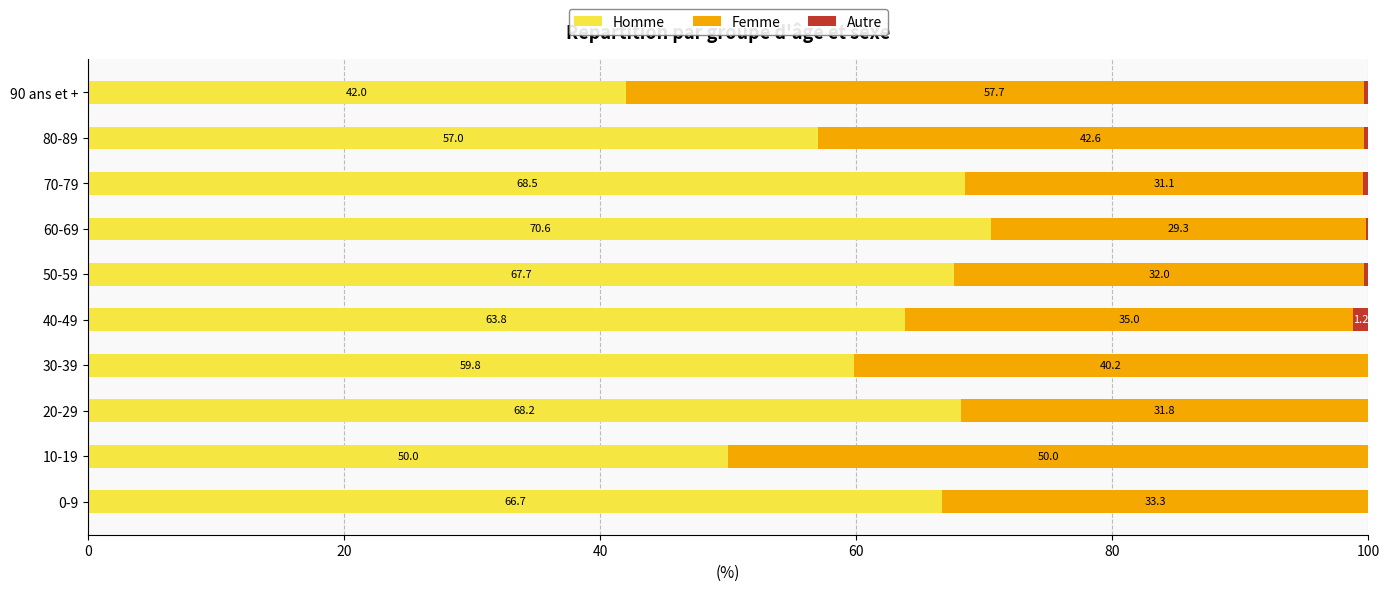

What is the approximate value of Homme at 50-59?

67.7